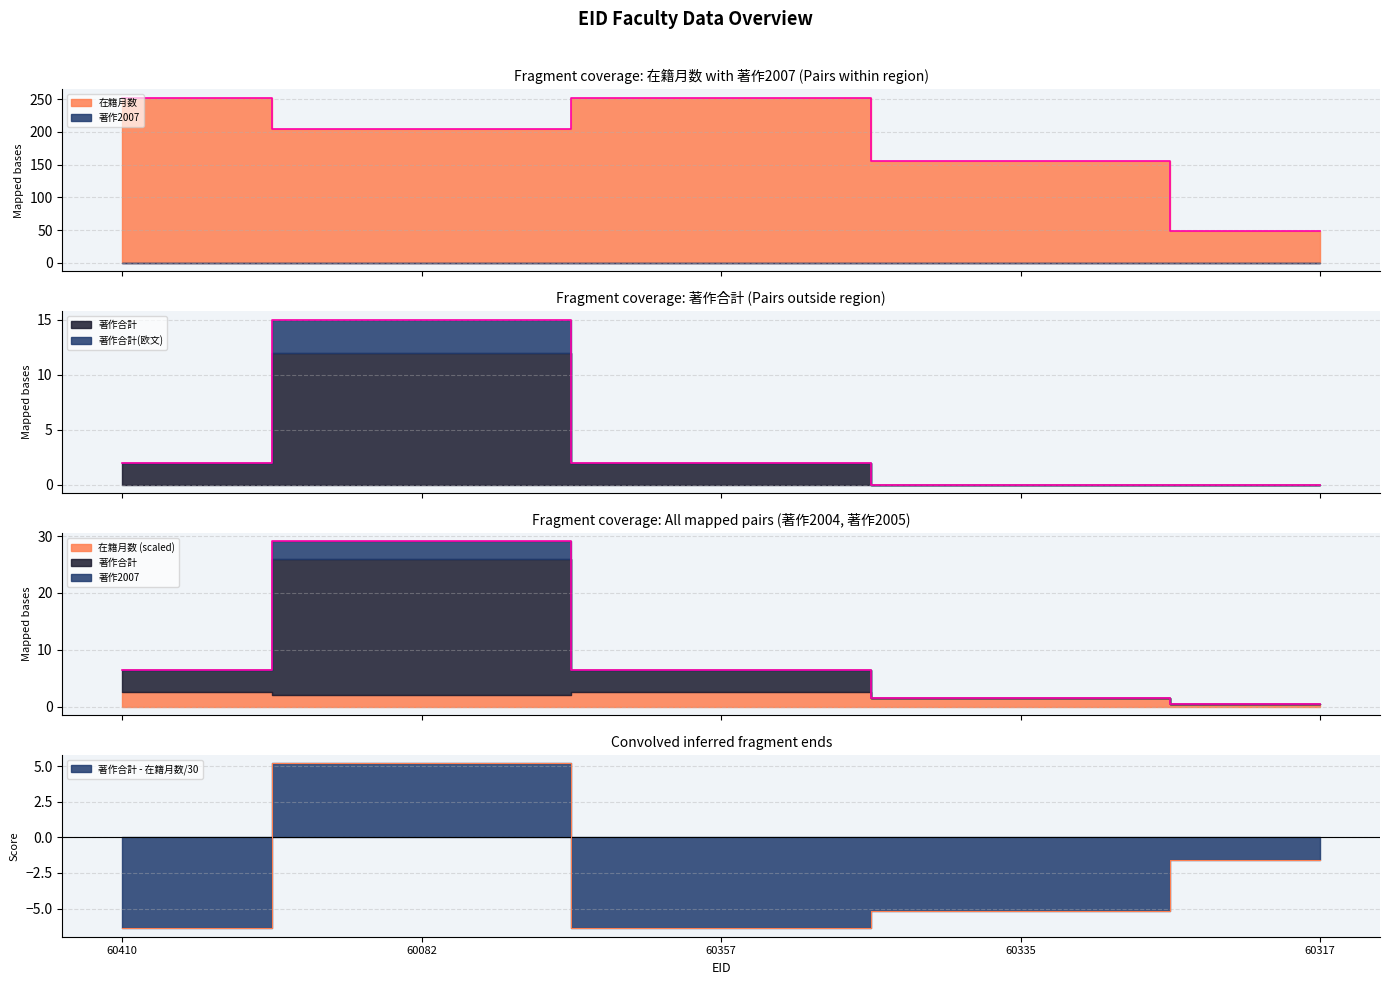

In 著作合計, how many points are higher than both neighbors (excluding endpoints)?

1